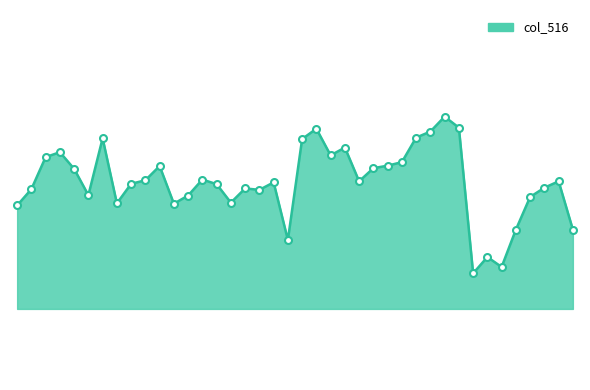

Does the chart display data point markers on the line(s)?

No